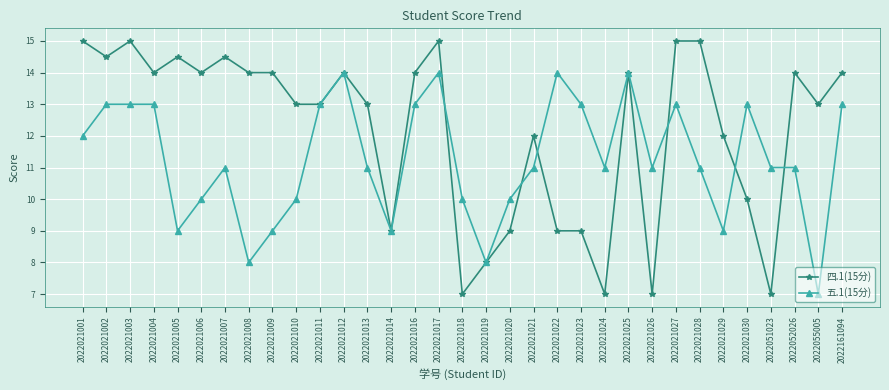

Which series has the largest total across all categories?

四.1(15分)